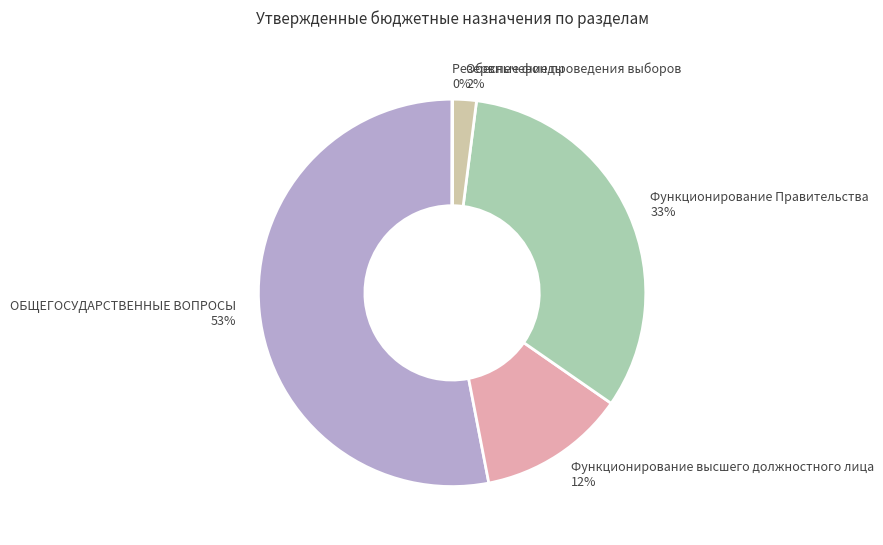

Does any single category account for the majority?

Yes